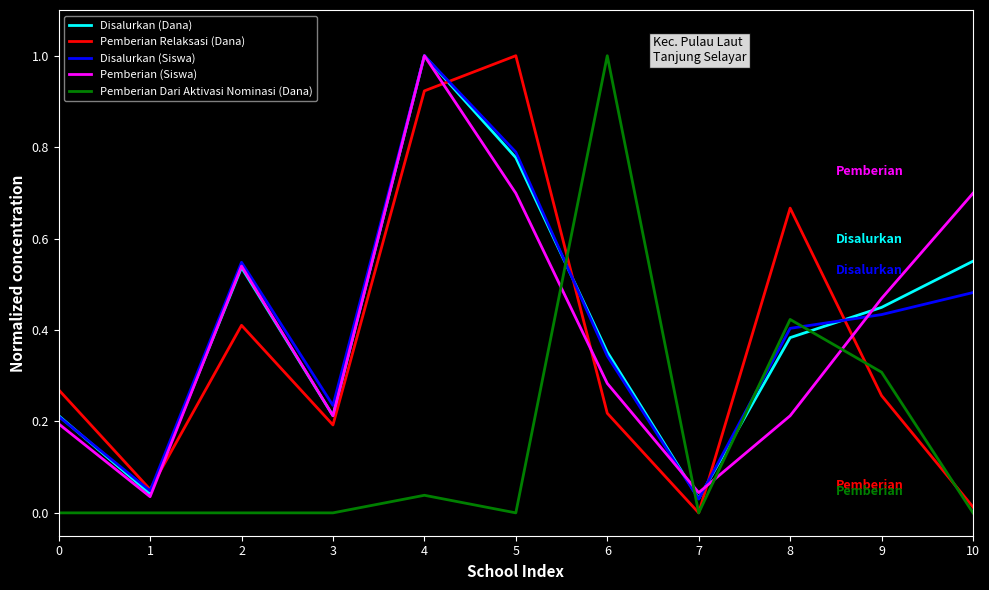

True or false: Disalurkan (Siswa) has a value of 0.3 at 6.

True